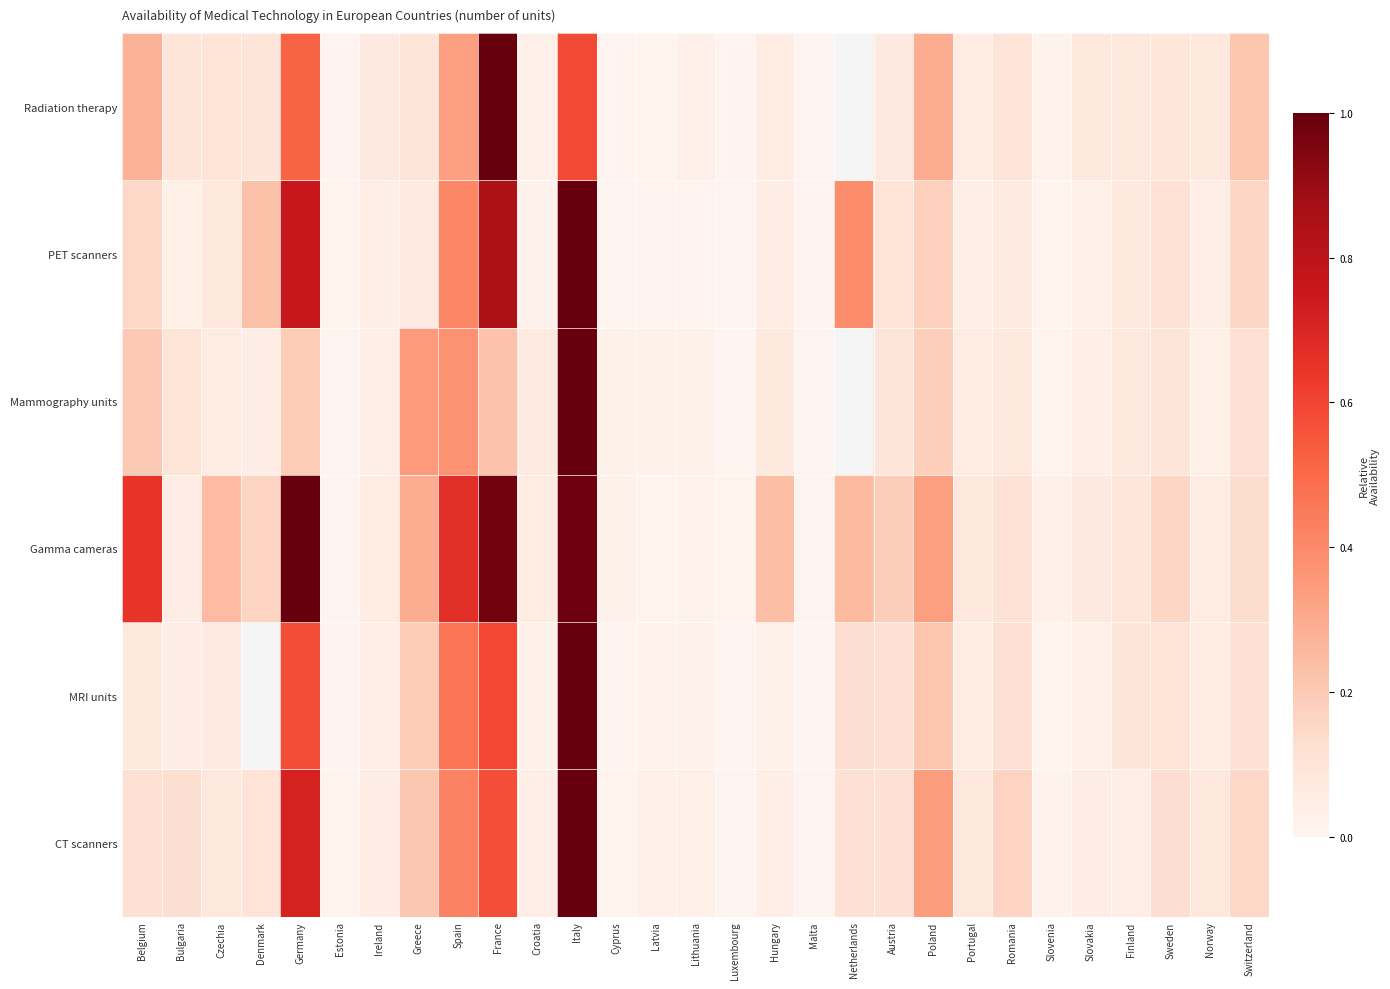

The Gamma cameras series shows 0.2 at Romania. True or false?

False